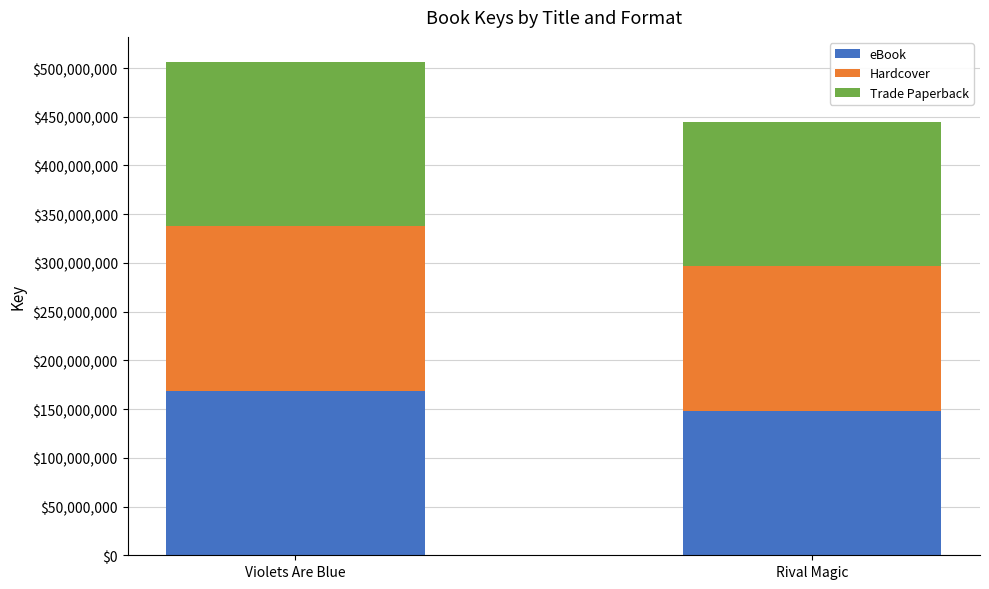

How many bars are there in total?

2